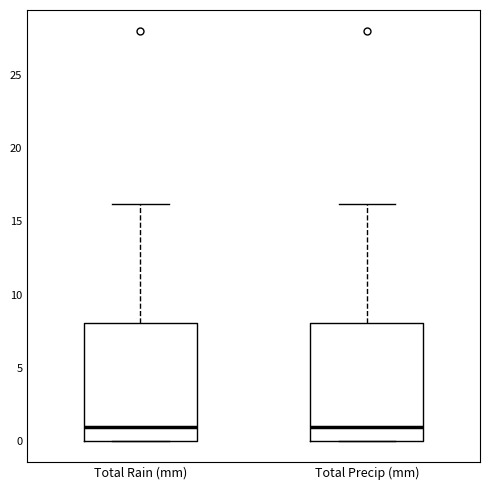

Reading left to right, transcribe this box plot: for each box, give where its median line is, the range the box spans, and where its two whiskers end, as read against the y-axis. The values are not printed on the chart, so give them approximately, as read against the axis.

Total Rain (mm): median 1, box 0 to 8, whiskers 0 to 16
Total Precip (mm): median 1, box 0 to 8, whiskers 0 to 16